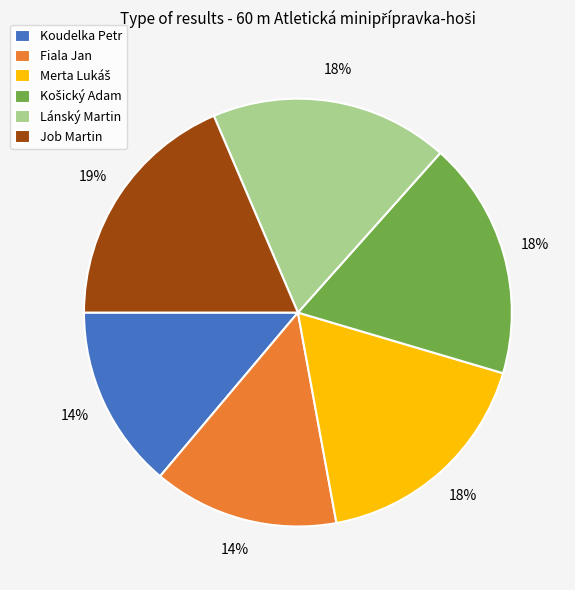

The Lánský Martin slice represents 27% of the pie. True or false?

False